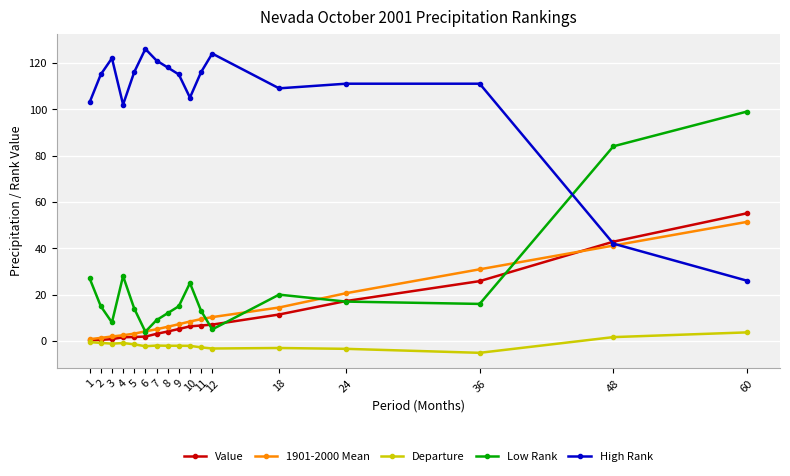

What are all the series names shown in the legend?

Value, 1901-2000 Mean, Departure, Low Rank, High Rank